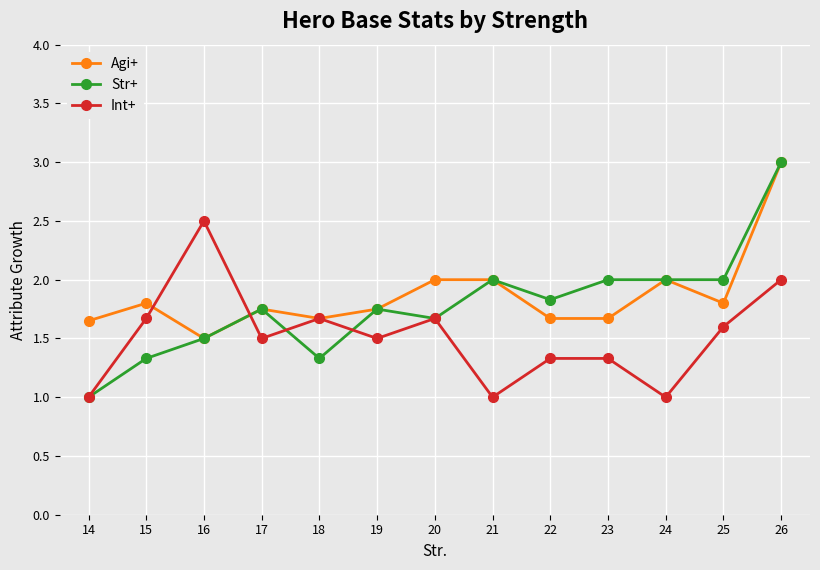

What is the difference between the Str+ values at 26 and 18?

1.7